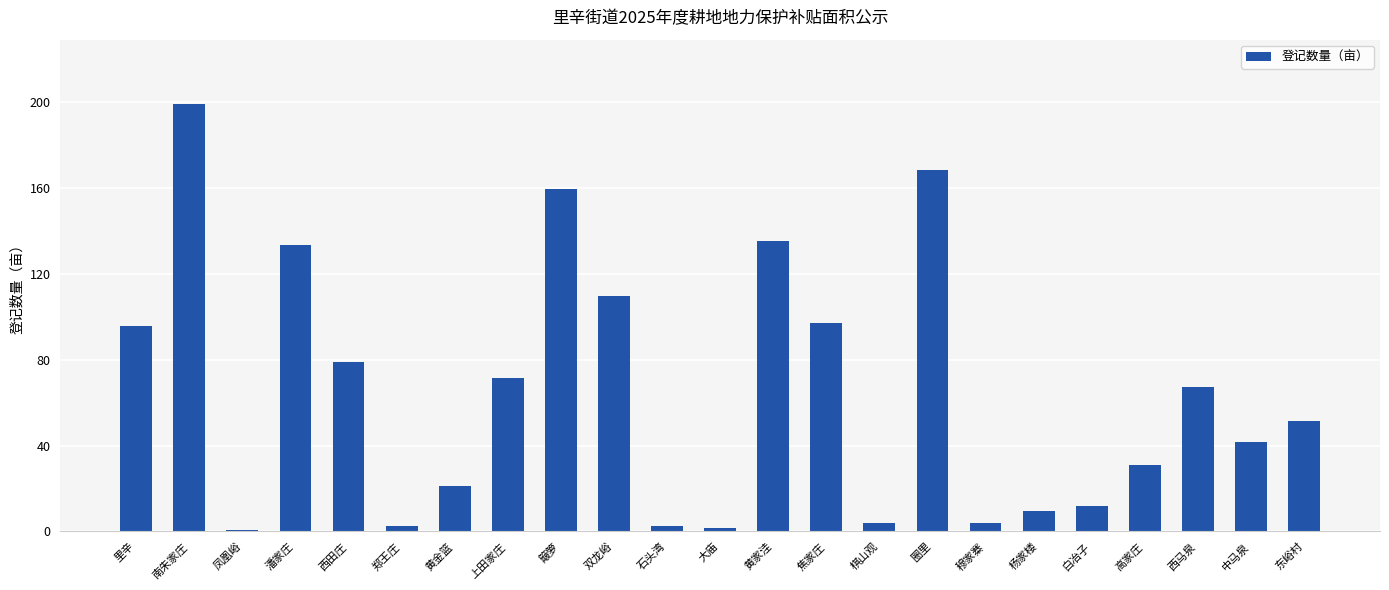

Which label corresponds to the largest value in the chart?

南朱家庄